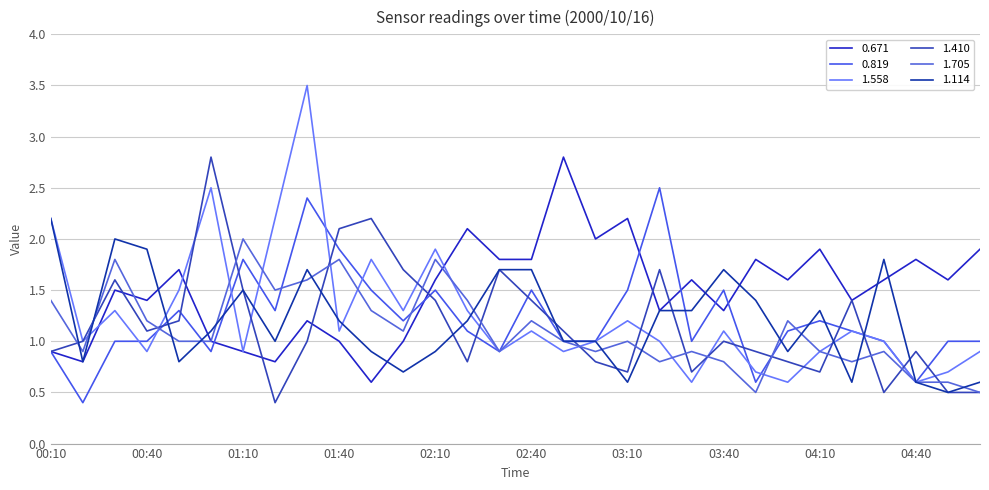

Which series has the largest total across all categories?

0.671